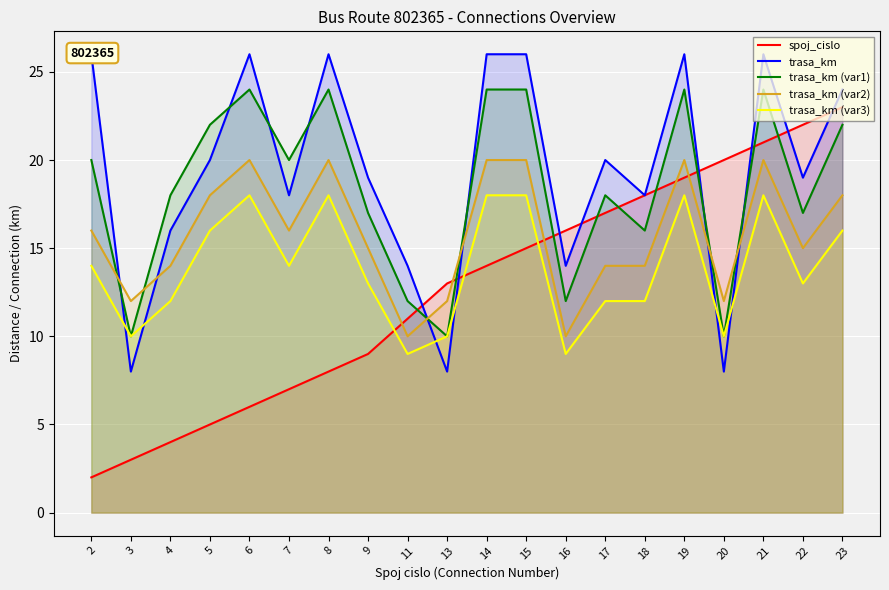

Reading left to right, what are all the values shown in this chart?

spoj_cislo: 2	3	4	5	6	7	8	9	11	13	14	15	16	17	18	19	20	21	22	23
trasa_km: 26	8	16	20	26	18	26	19	14	8	26	26	14	20	18	26	8	26	19	24
trasa_km (var1): 20	10	18	22	24	20	24	17	12	10	24	24	12	18	16	24	10	24	17	22
trasa_km (var2): 16	12	14	18	20	16	20	15	10	12	20	20	10	14	14	20	12	20	15	18
trasa_km (var3): 14	10	12	16	18	14	18	13	9	10	18	18	9	12	12	18	10	18	13	16